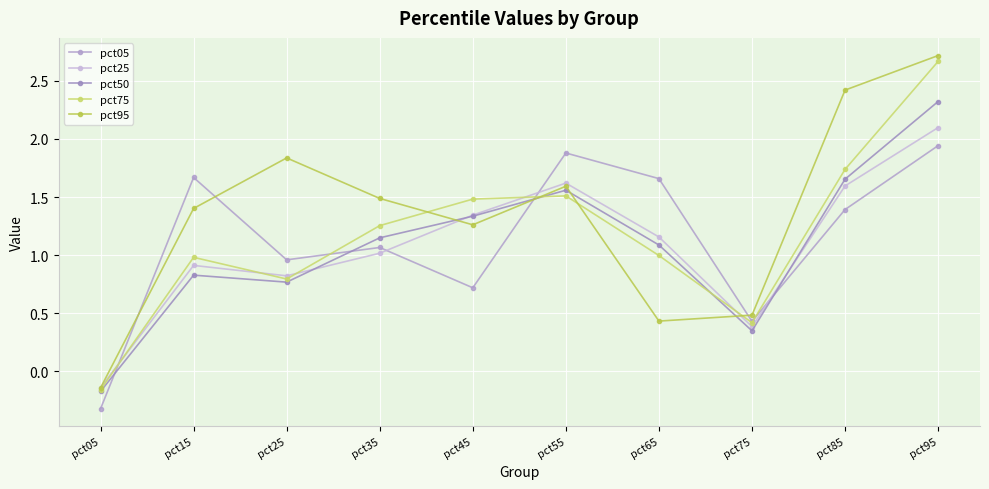

The pct05 series shows 3.1 at pct55. True or false?

False